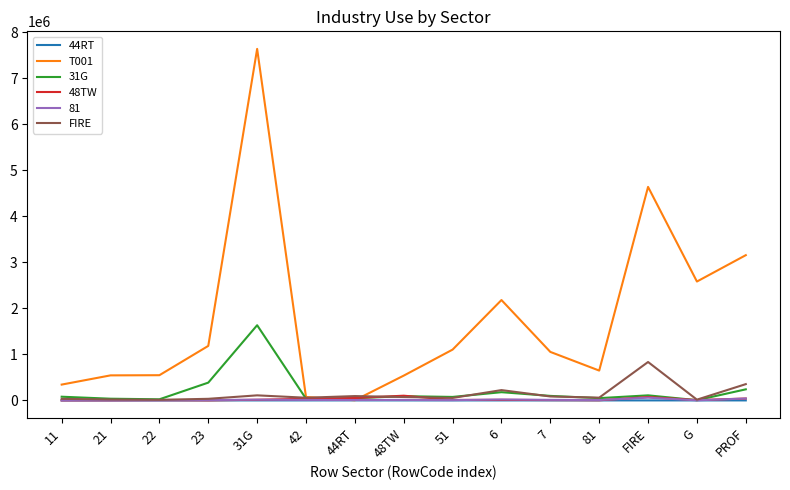

True or false: 31G has more than 0 points higher than both neighbors.

True